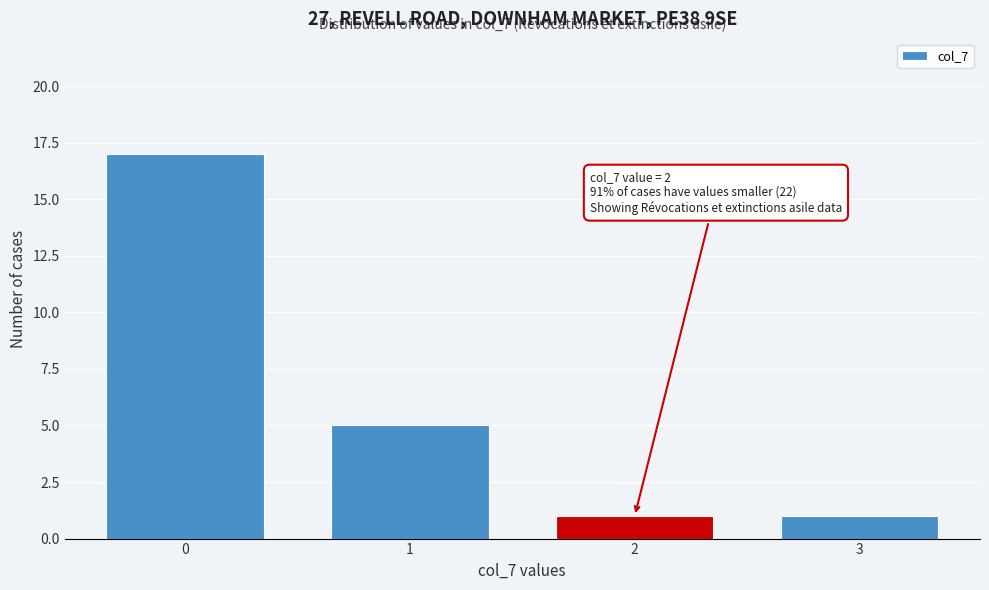

Reading left to right, extract all data points from this chart.

17	5	1	1